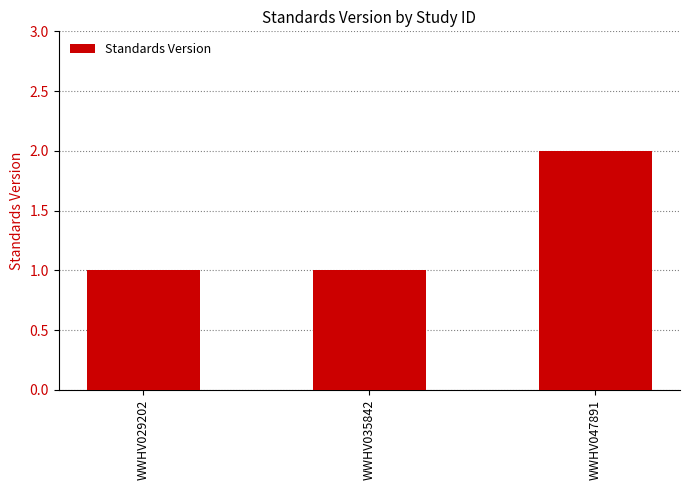

What is the value of the 3rd bar from the left?

2